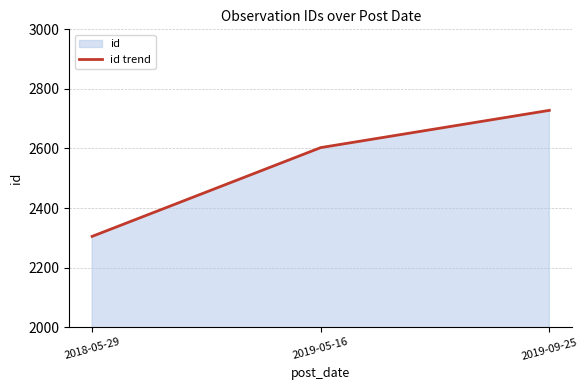

Between 2018-05-29 and 2019-05-16, which is larger?

2019-05-16